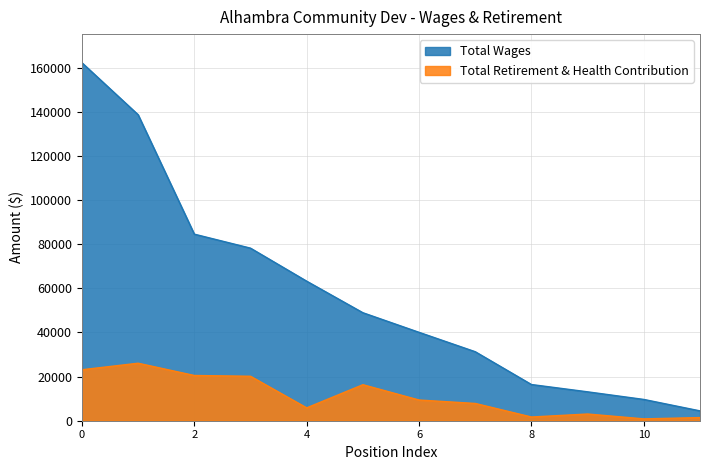

What is the maximum value shown in the chart?

162210